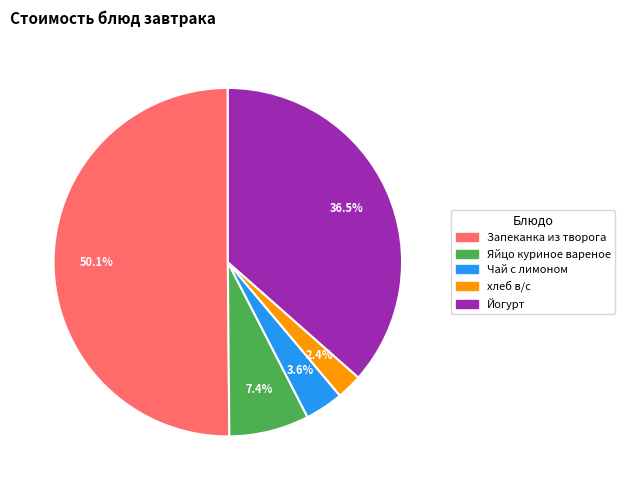

Combined, what portion of the pie is хлеб в/с and Яйцо куриное вареное?

9.8%